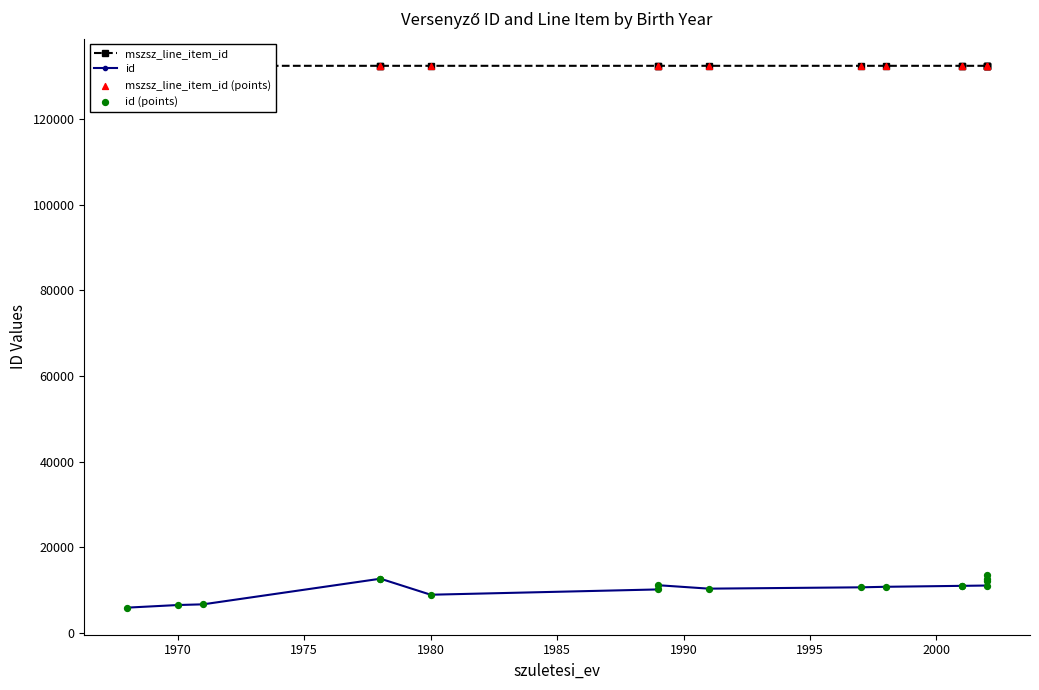

Which series has the largest total across all categories?

mszsz_line_item_id